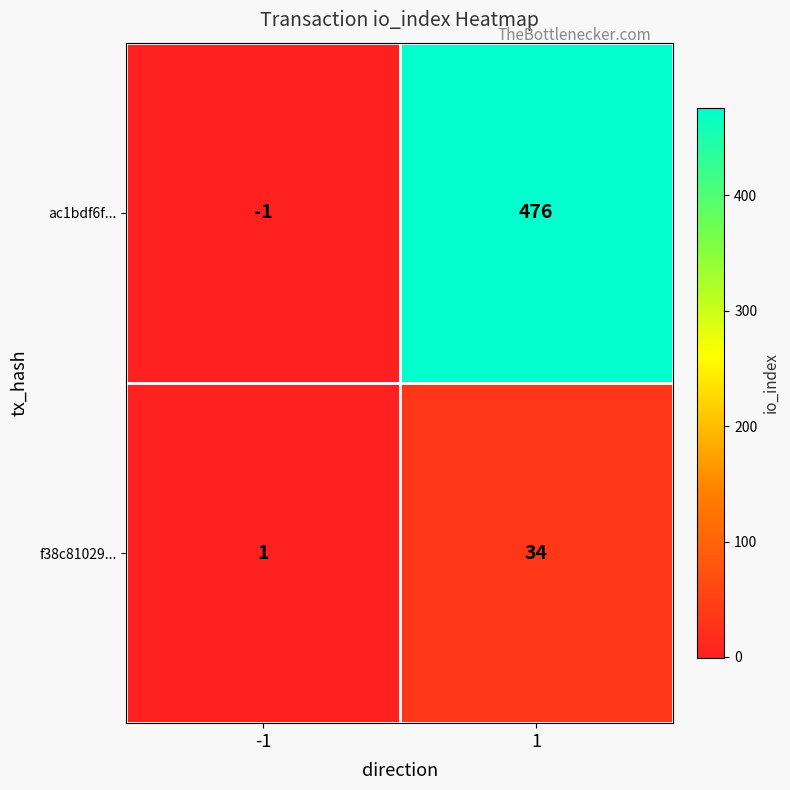

Is the value of ac1bdf6f... at 1 greater than the value of f38c81029... at -1?

Yes